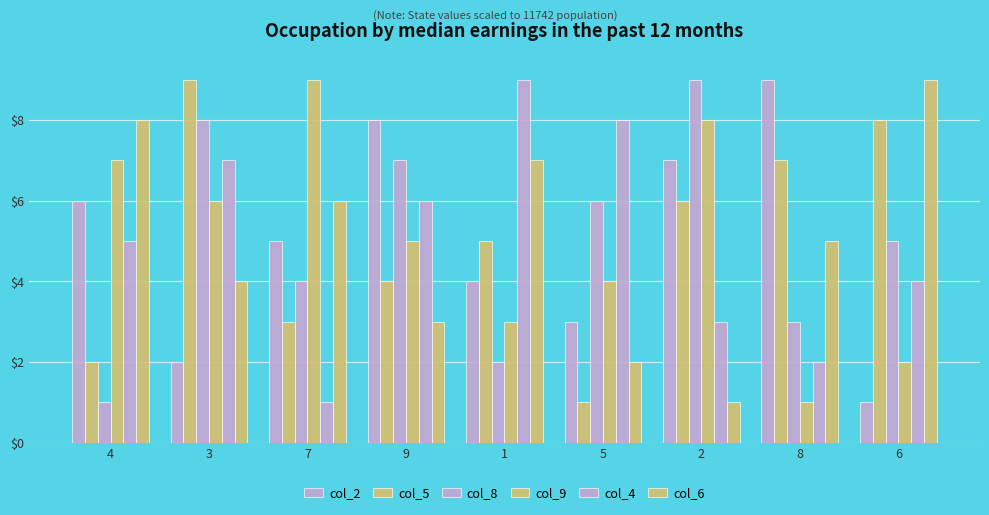

Which category has the lowest value in the col_5 series?

5